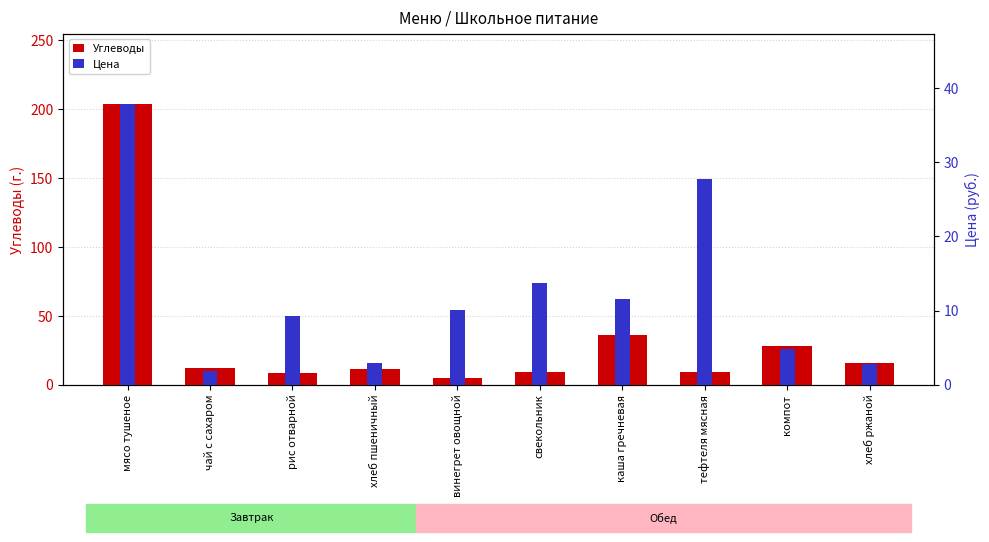

At which category is the sum across all series the highest?

мясо тушеное